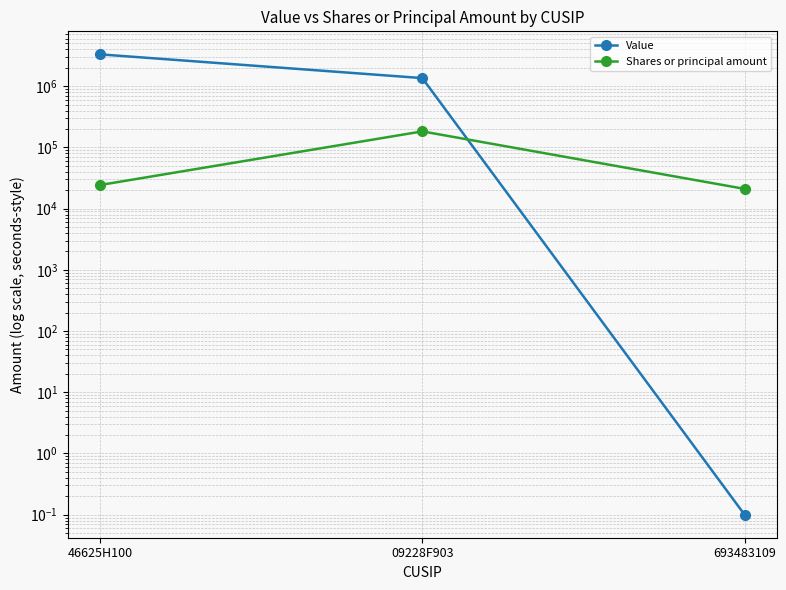

What is the average value of the Value series?

1554333.4